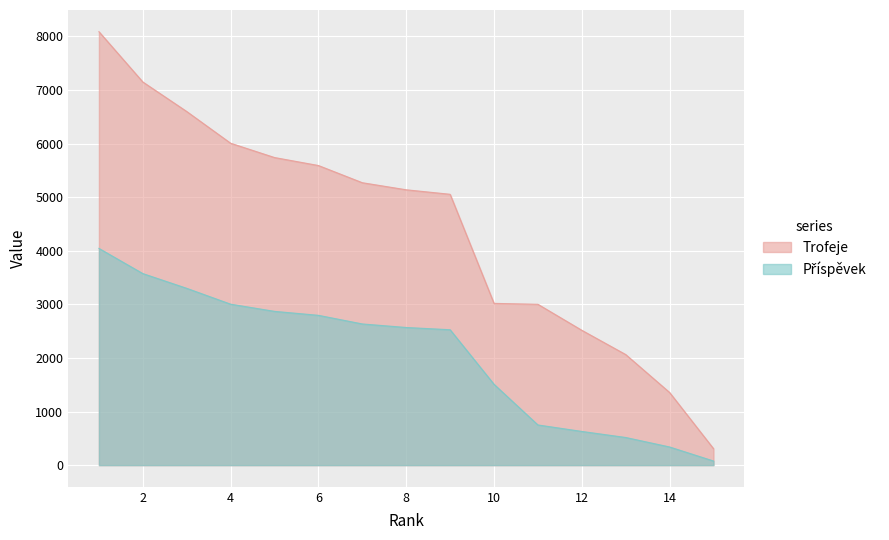

Which series has the largest total across all categories?

Trofeje